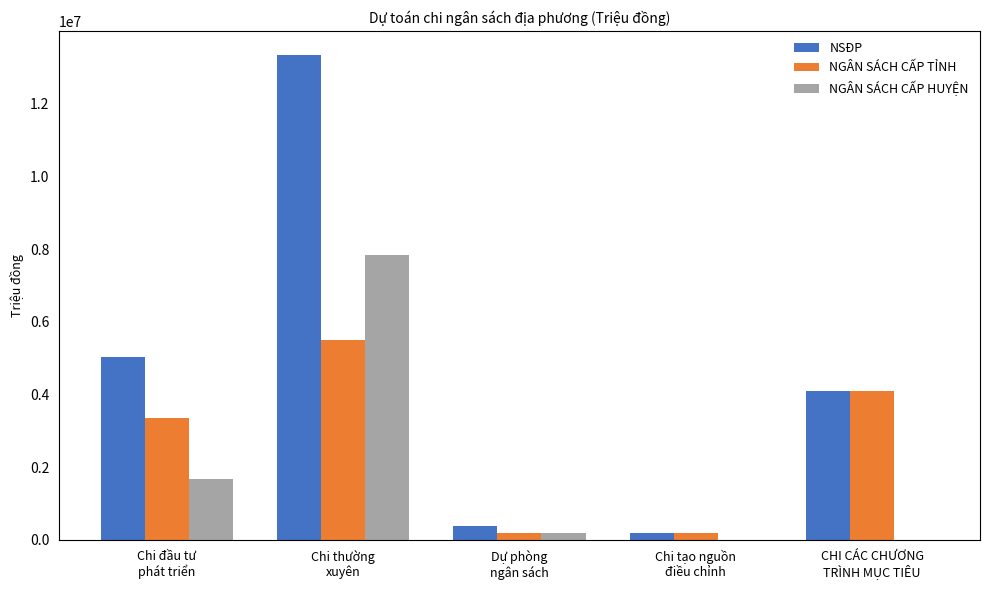

At which label is NSĐP closest to 6762401?

Chi đầu tư
phát triển